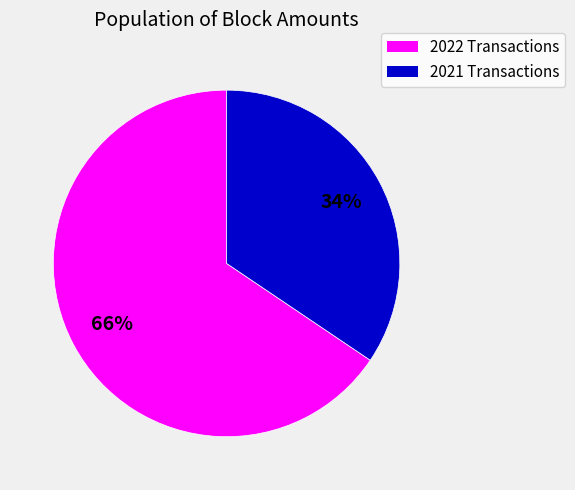

How many slices are in this pie chart?

2